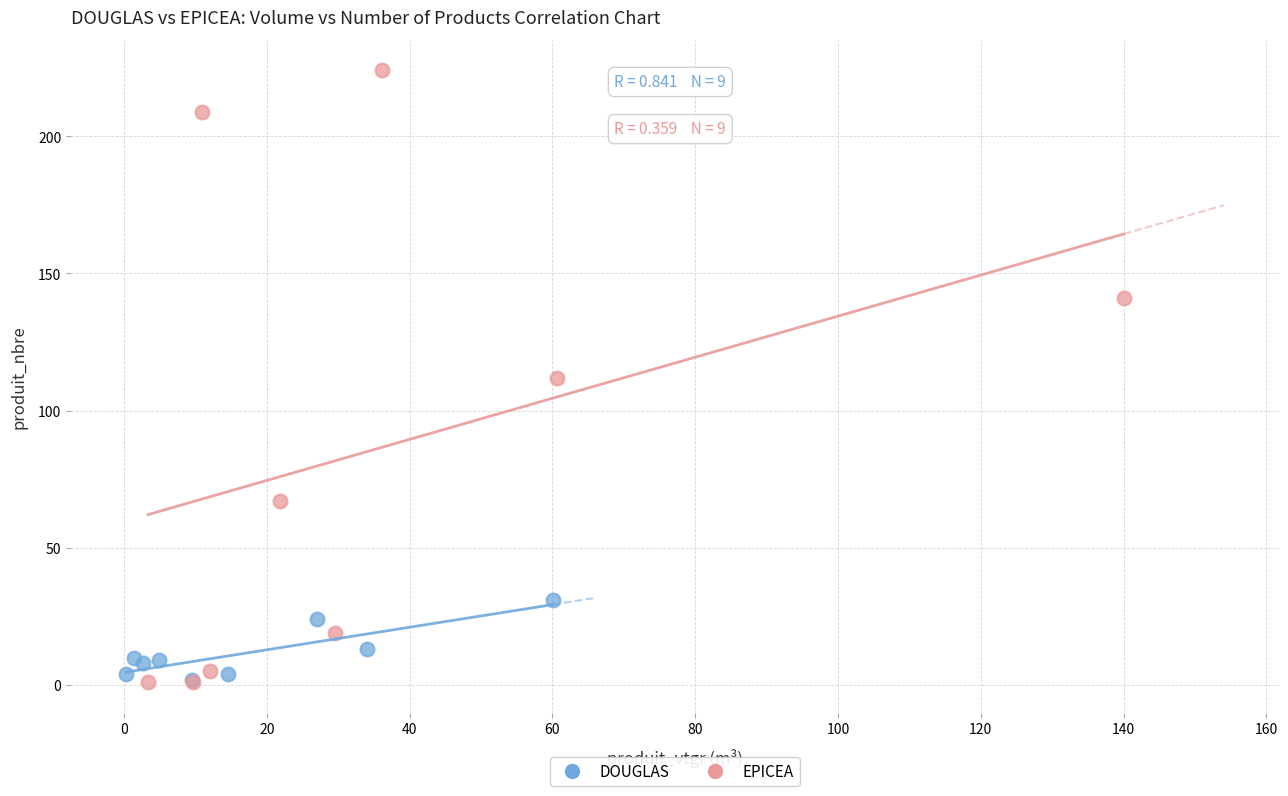

Which series reaches the maximum Y coordinate?

EPICEA